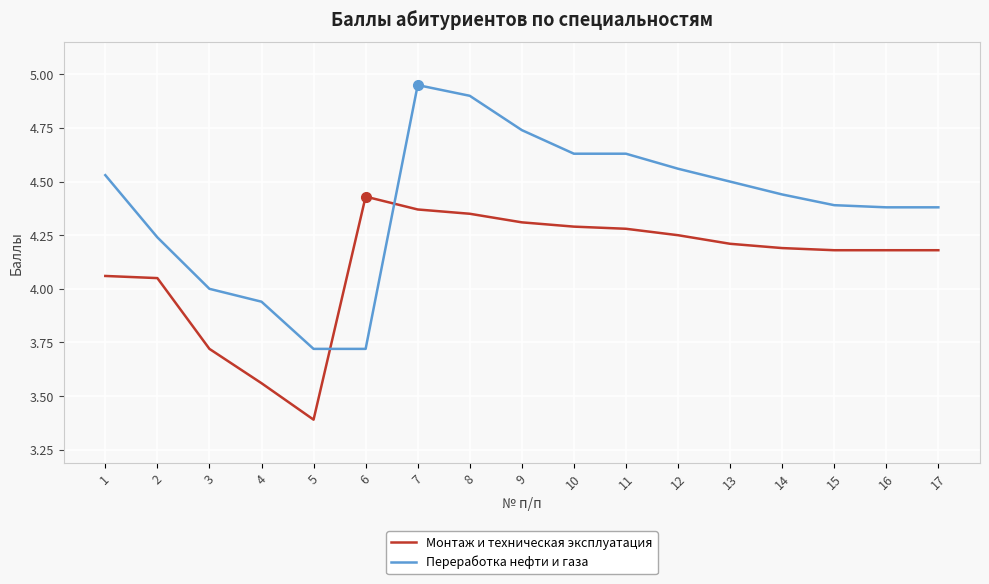

At which label does Монтаж и техническая эксплуатация reach its minimum?

5